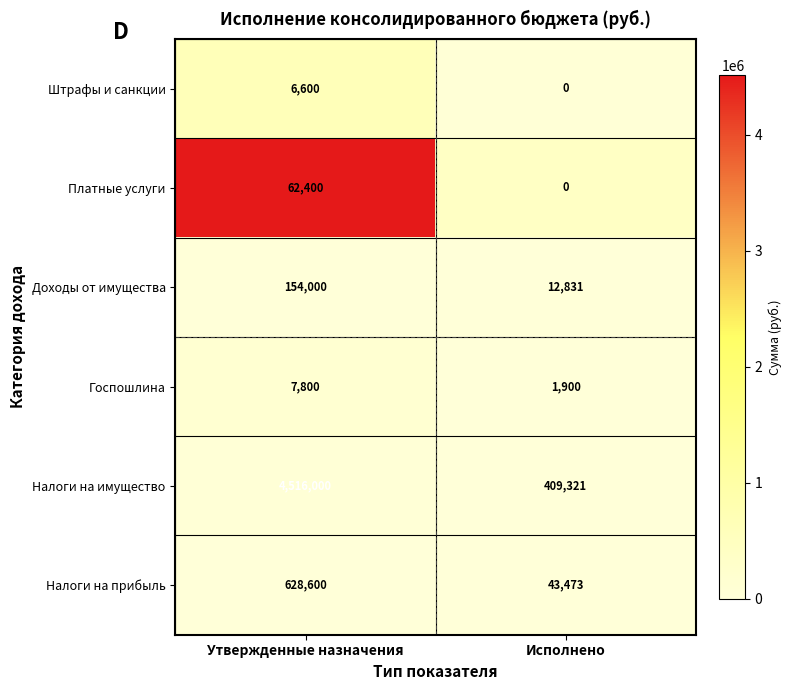

What is the highest value of the Госпошлина series?

7800